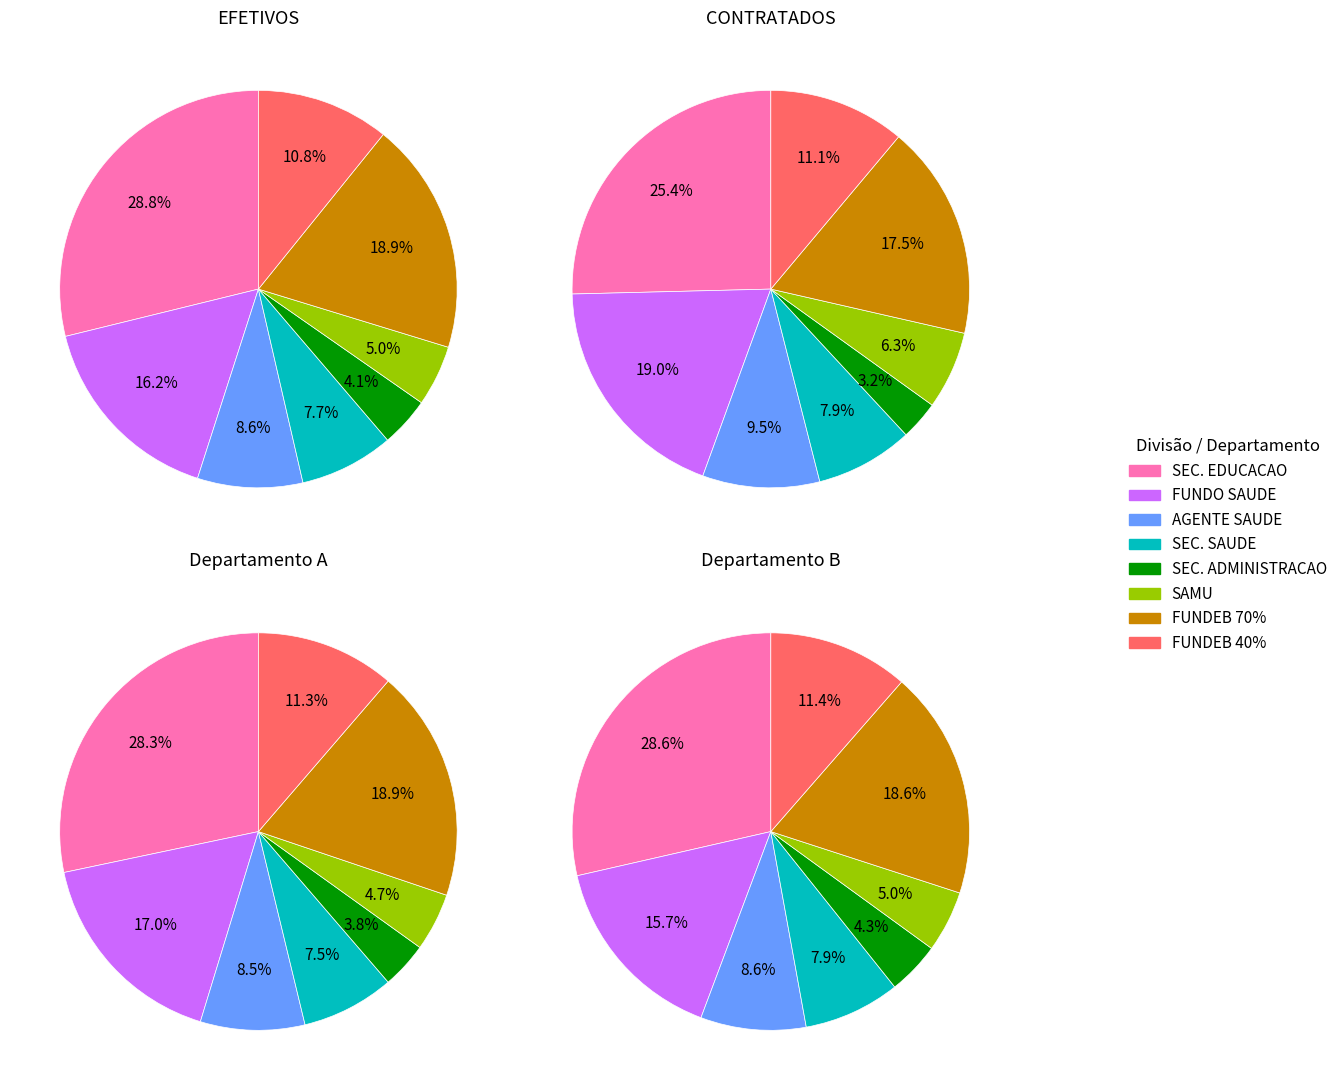

How many segments does this pie chart have?

8